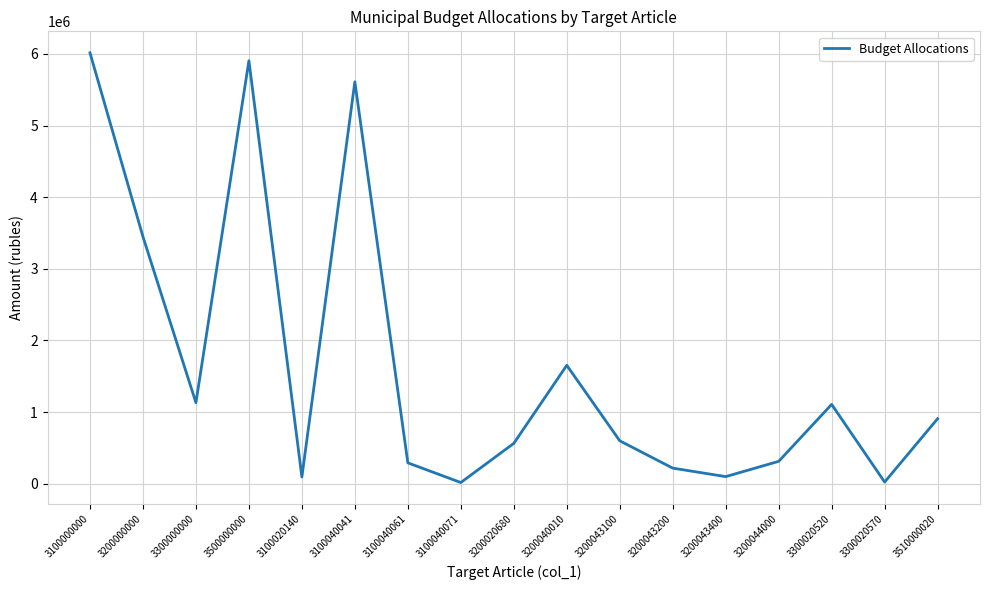

What position from the left is 3500000000?

4